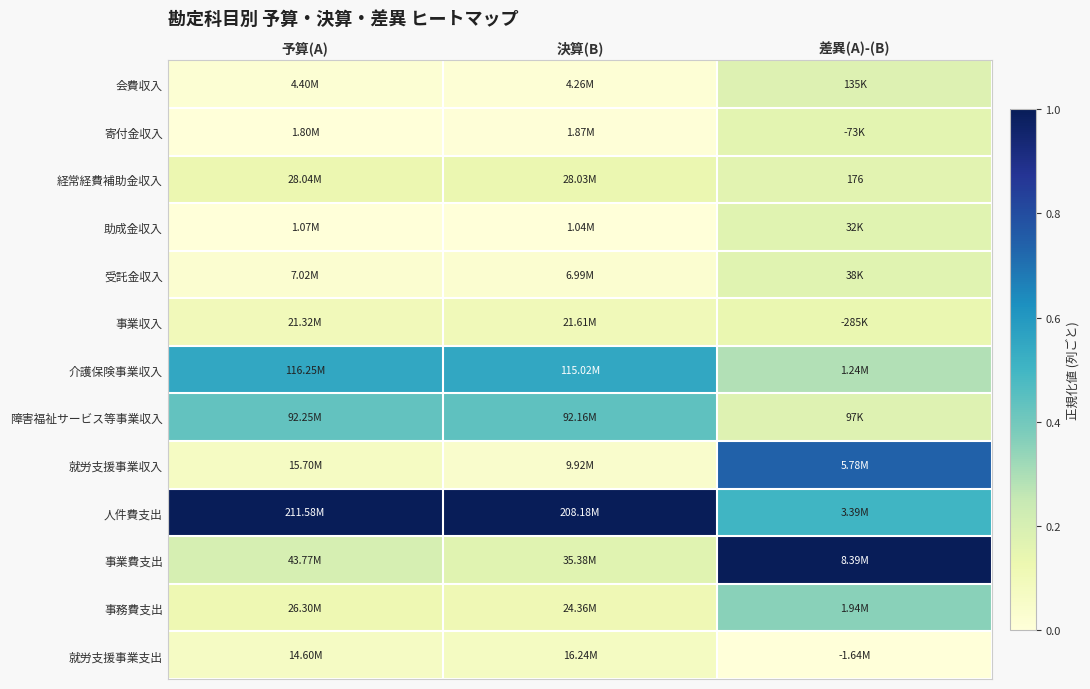

How many 障害福祉サービス等事業収入 values are between 0 and 1?

3